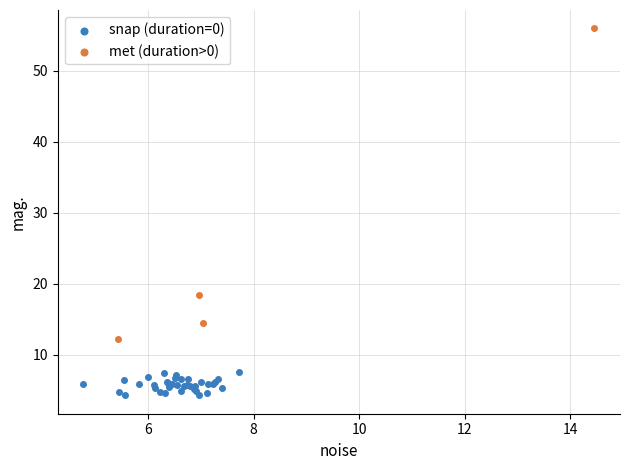

Which series contains the lowest Y value?

snap (duration=0)